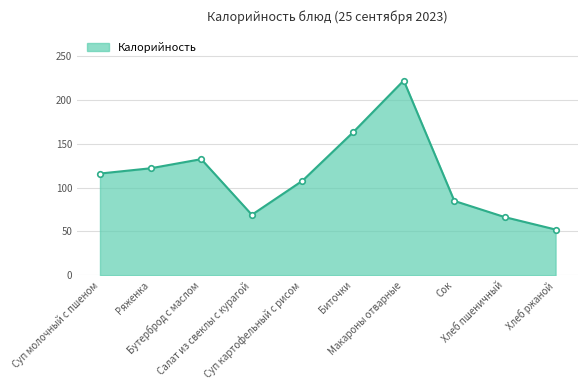

List the labels in order of value, largest first.

Макароны отварные, Биточки, Бутерброд с маслом, Ряженка, Суп молочный с пшеном, Суп картофельный с рисом, Сок, Салат из свеклы с курагой, Хлеб пшеничный, Хлеб ржаной